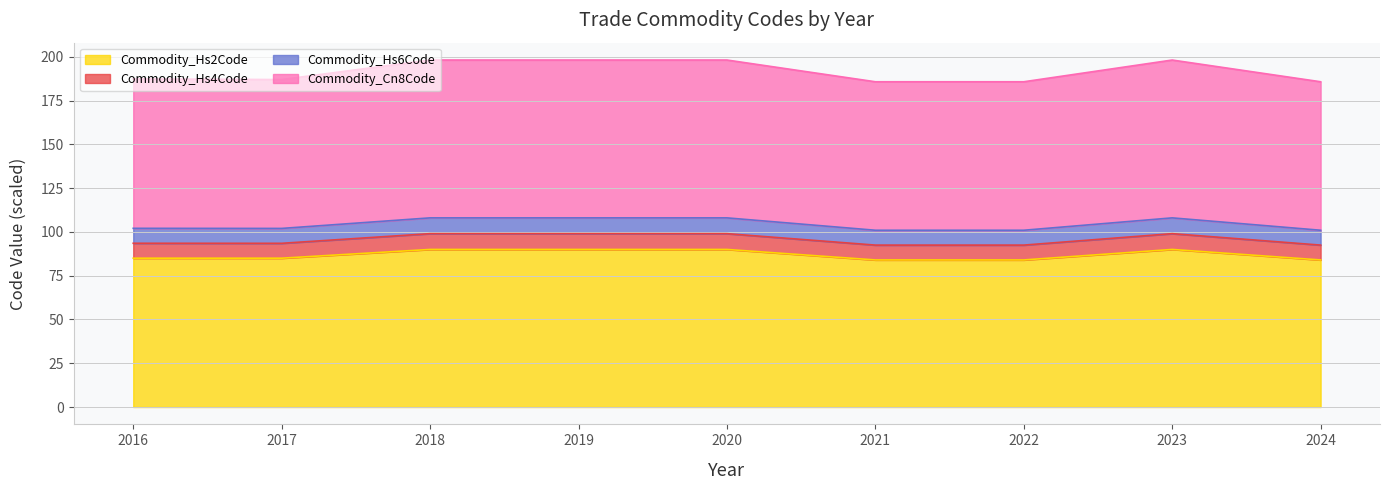

How many Commodity_Hs2Code values are between 84 and 90?

9